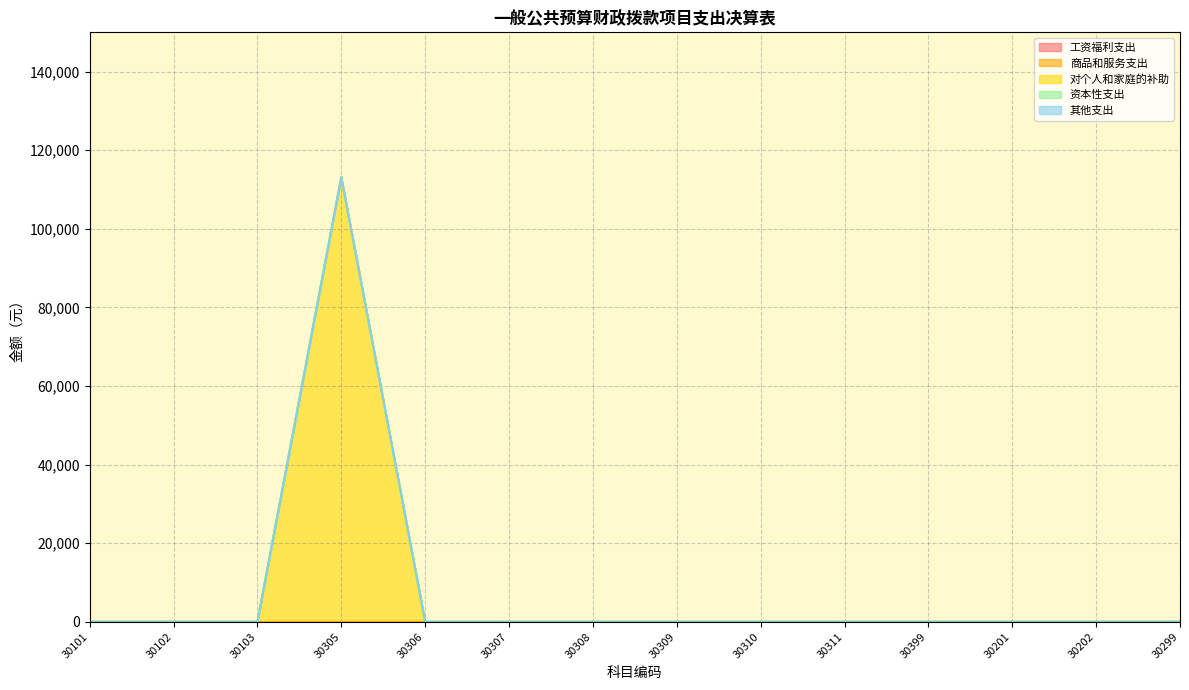

At how many categories does at least one series exceed 6315?

1